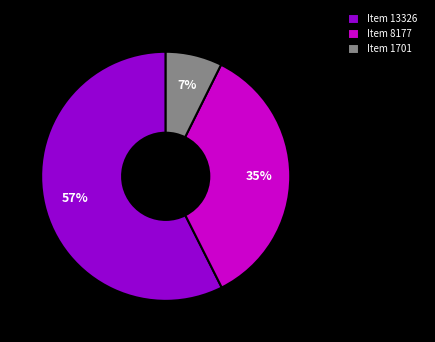

The Item 1701 slice represents 1% of the pie. True or false?

False